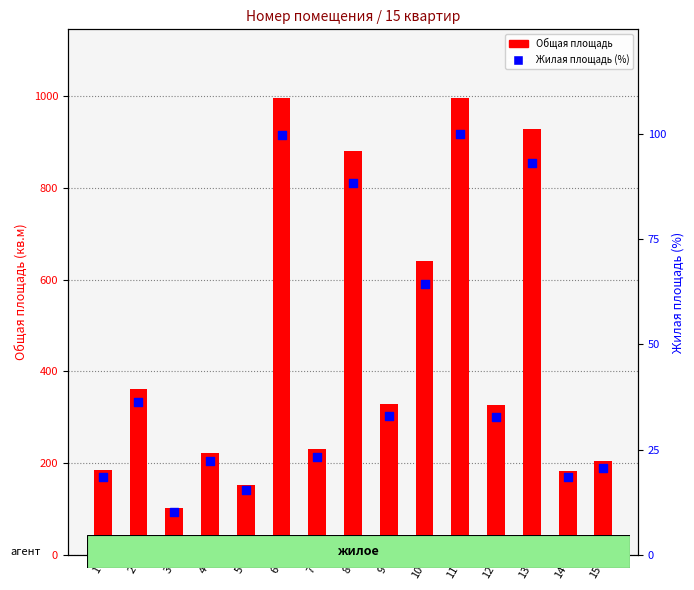

At which category is the sum across all series the highest?

11